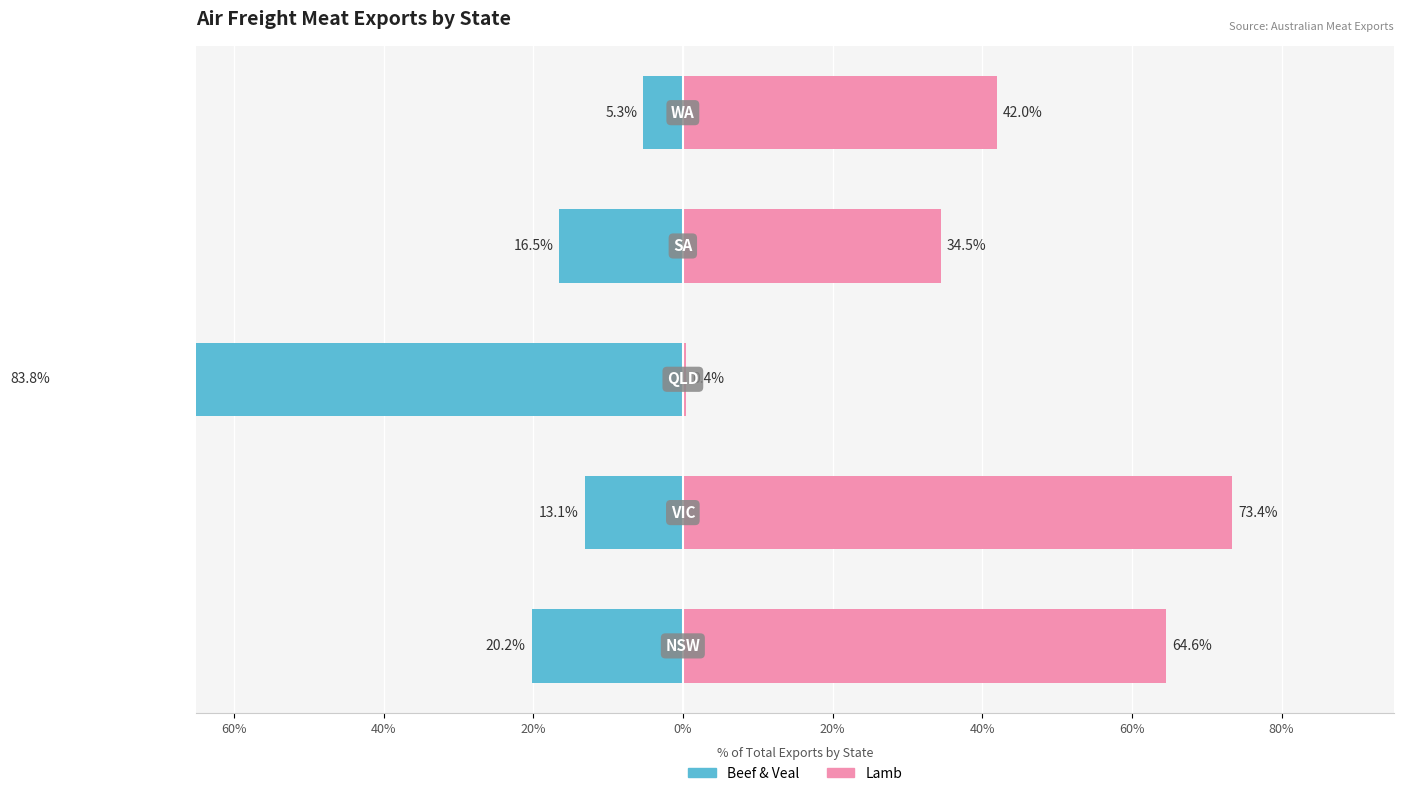

Is the value of Lamb at 0% greater than the value of Beef & Veal at 60%?

Yes